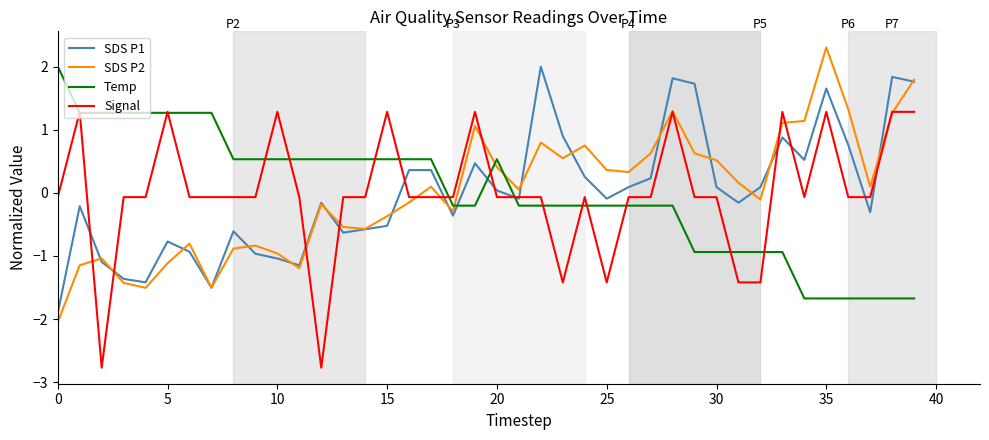

What is the maximum value shown in the chart?

2.3